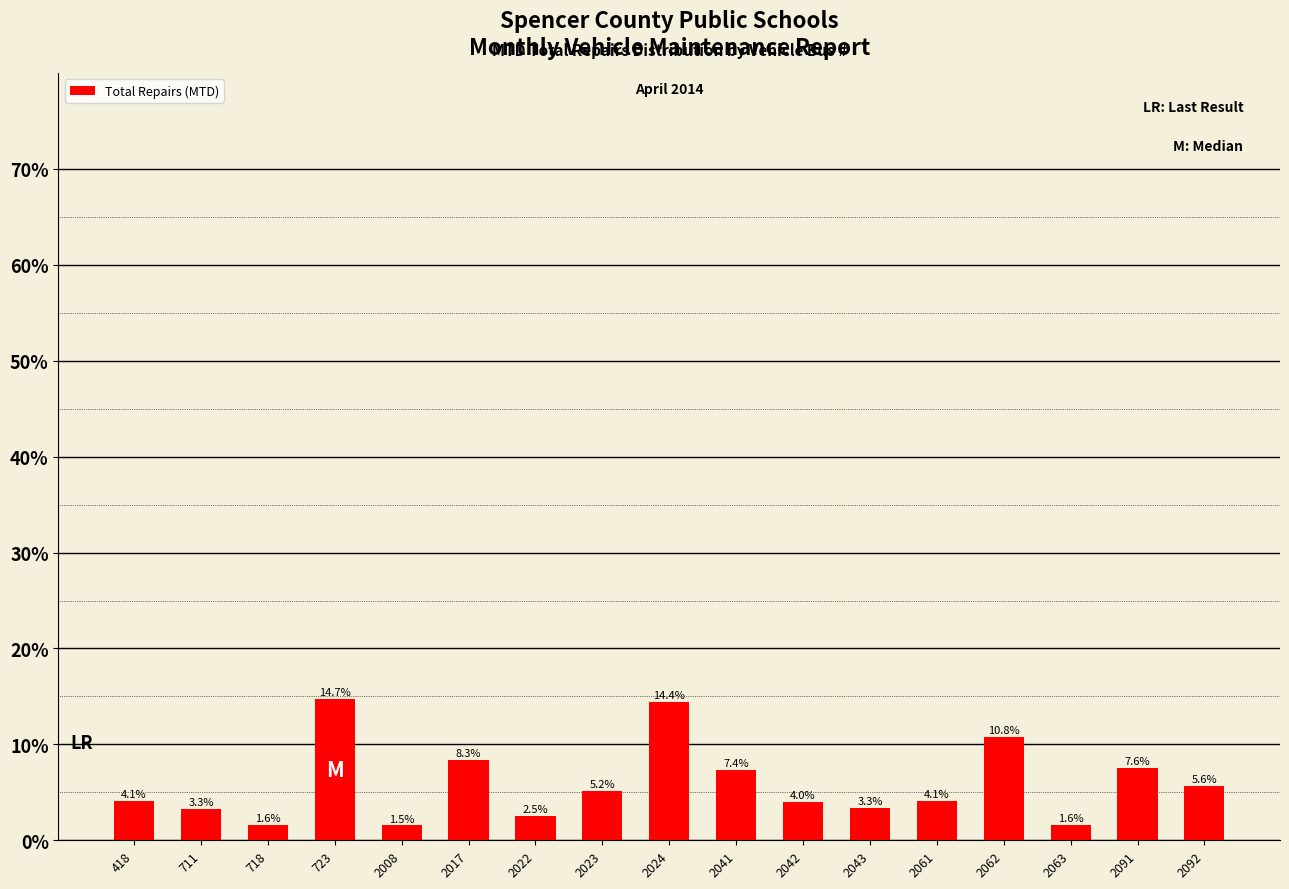

Does the chart contain any negative values?

No